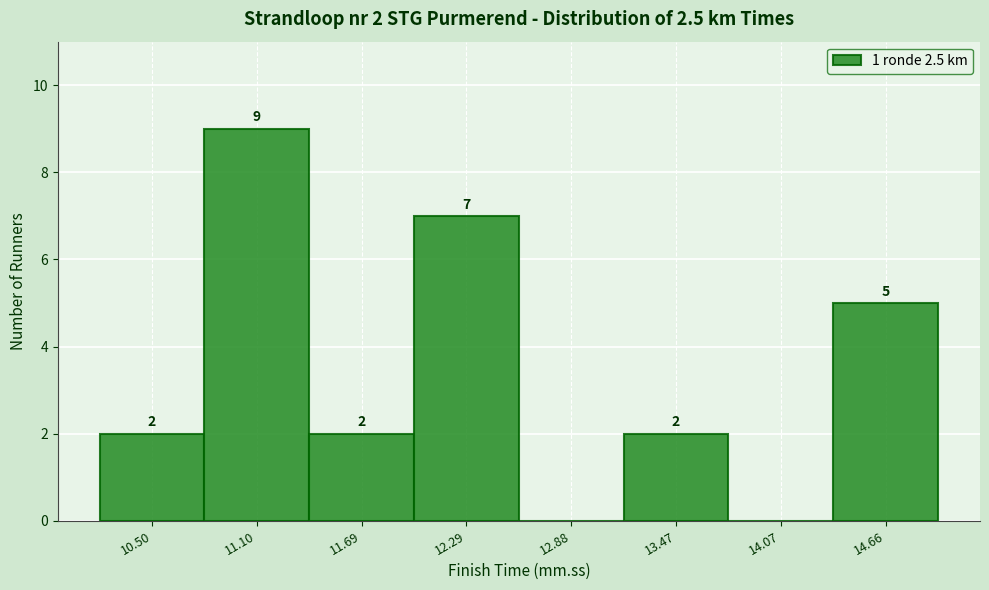

Reading right to left, transcribe all the data shown in this chart.

14.66=5	14.07=0	13.47=2	12.88=0	12.29=7	11.69=2	11.10=9	10.50=2